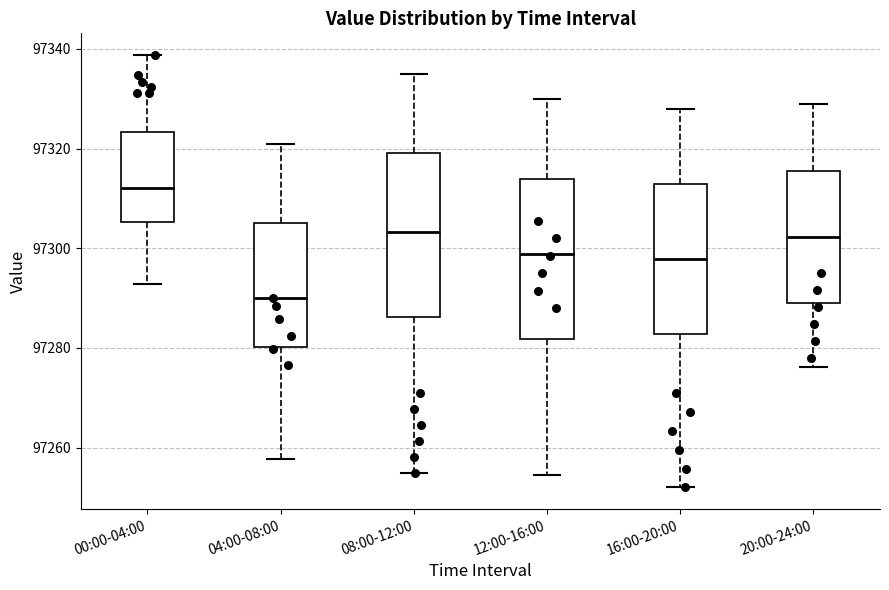

Reading left to right, read every box against the y-axis: the position of its median line, the range the box covers, and the ends of its whiskers. The values are not printed on the chart, so give them approximately, as read against the axis.

00:00-04:00: median 97312, box 97306 to 97324, whiskers 97292 to 97338
04:00-08:00: median 97290, box 97280 to 97306, whiskers 97258 to 97320
08:00-12:00: median 97304, box 97286 to 97320, whiskers 97256 to 97336
12:00-16:00: median 97298, box 97282 to 97314, whiskers 97254 to 97330
16:00-20:00: median 97298, box 97282 to 97312, whiskers 97252 to 97328
20:00-24:00: median 97302, box 97290 to 97316, whiskers 97276 to 97330